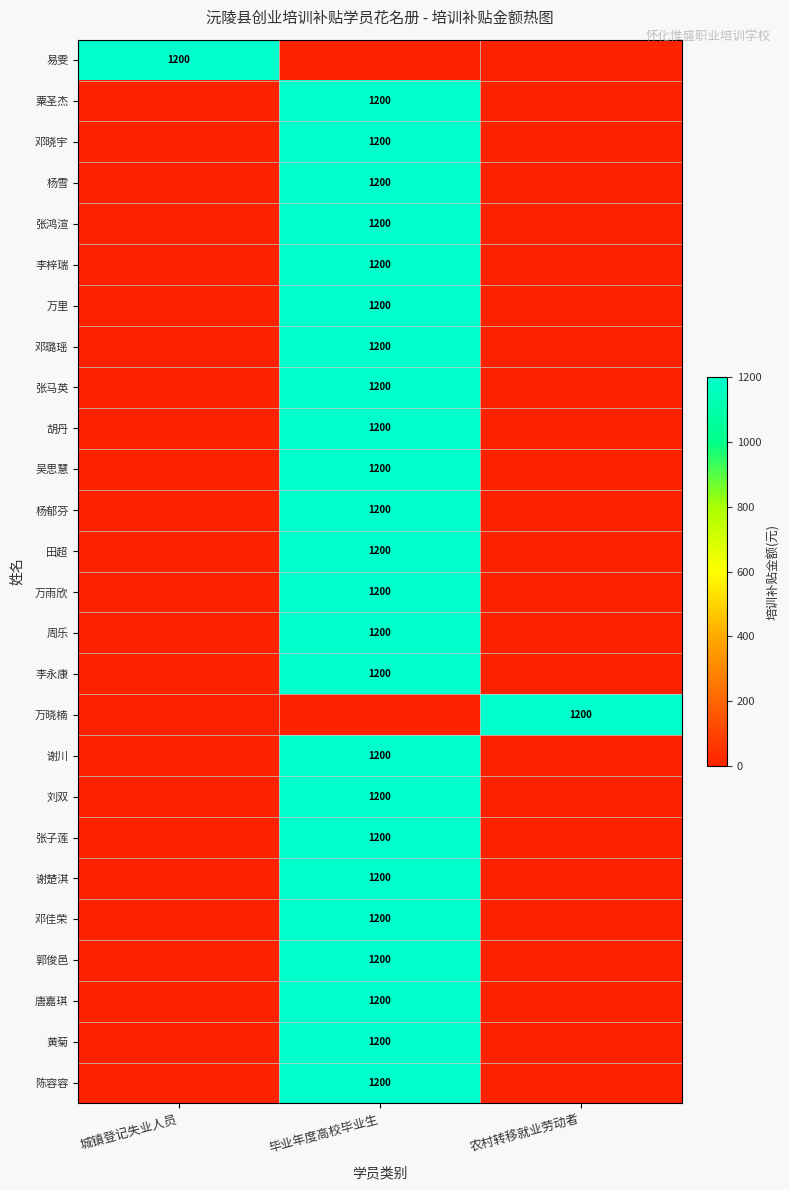

The 张马英 series shows 2098 at 毕业年度高校毕业生. True or false?

False